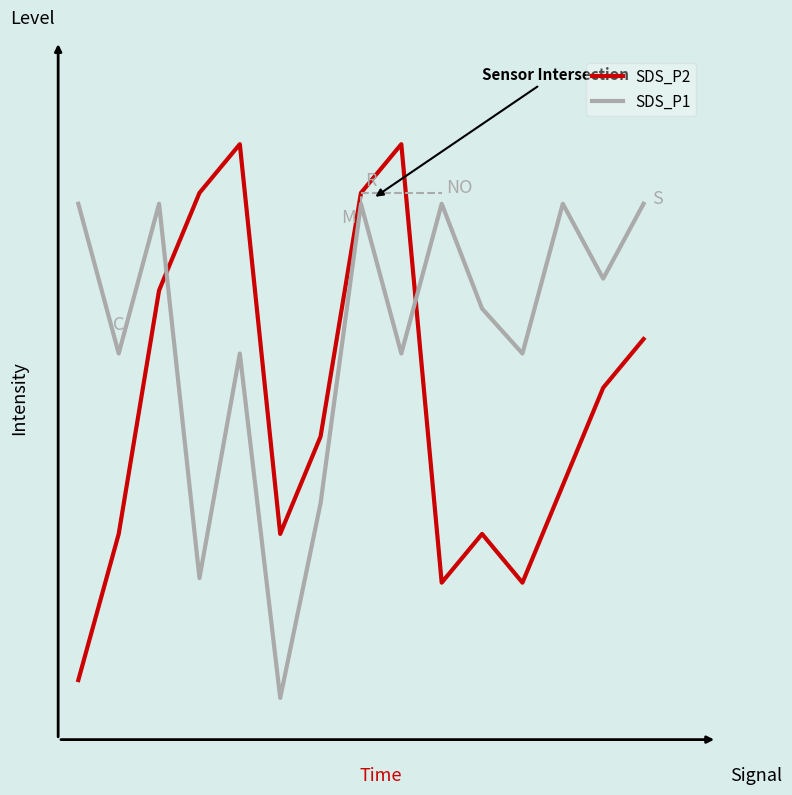

Reading left to right, what are all the values shown in this chart?

SDS_P2: 0=0.1	1=0.3	2=0.7	3=0.9	4=0.9	5=0.3	6=0.5	7=0.9	8=0.9	9=0.2	10=0.3	11=0.2	12=0.4	13=0.5	14=0.6
SDS_P1: 0=0.8	1=0.6	2=0.8	3=0.2	4=0.6	5=0.0	6=0.3	7=0.8	8=0.6	9=0.8	10=0.7	11=0.6	12=0.8	13=0.7	14=0.8